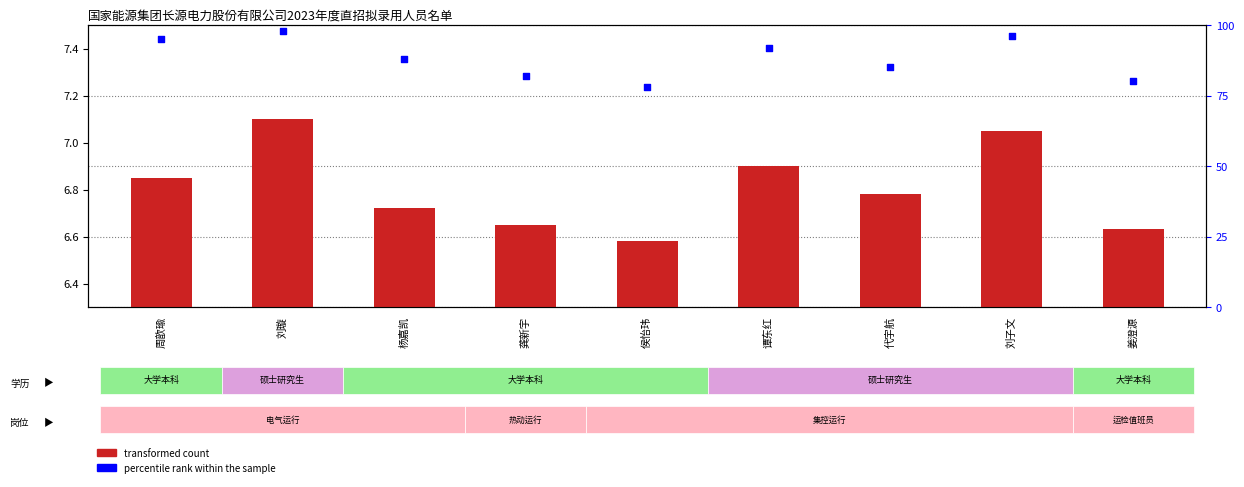

Which series has the widest spread of Y values?

percentile rank within the sample